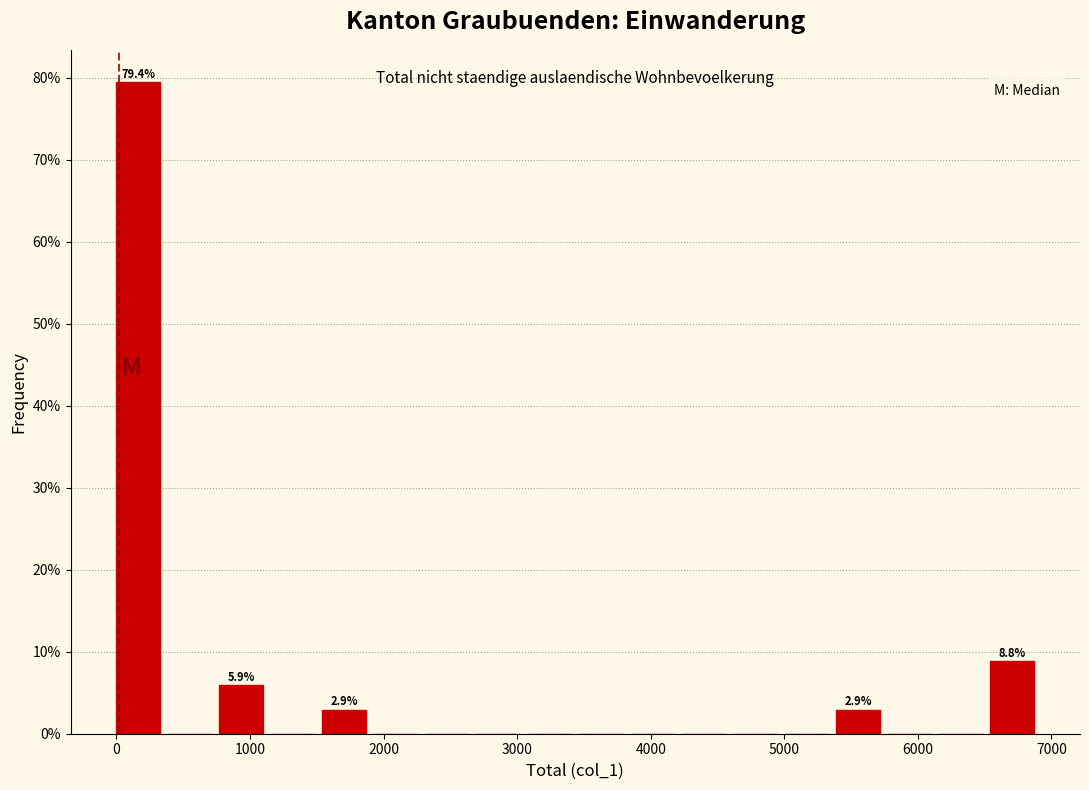

Around what value on the x-axis is the tallest bar? Give the approximate position of its centre, as read against the axis.

200